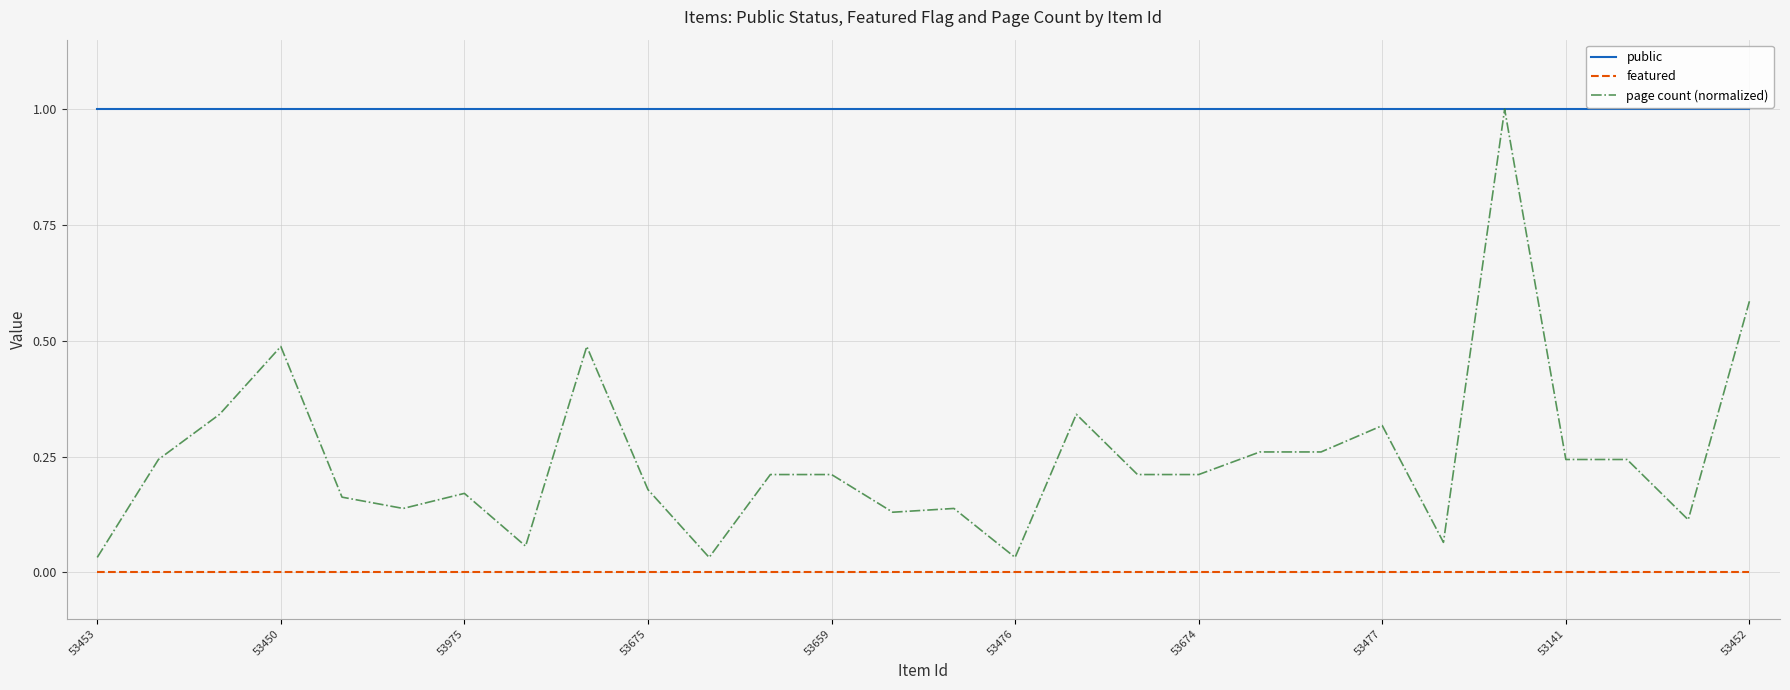

True or false: featured and page count (normalized) cross at least once.

False